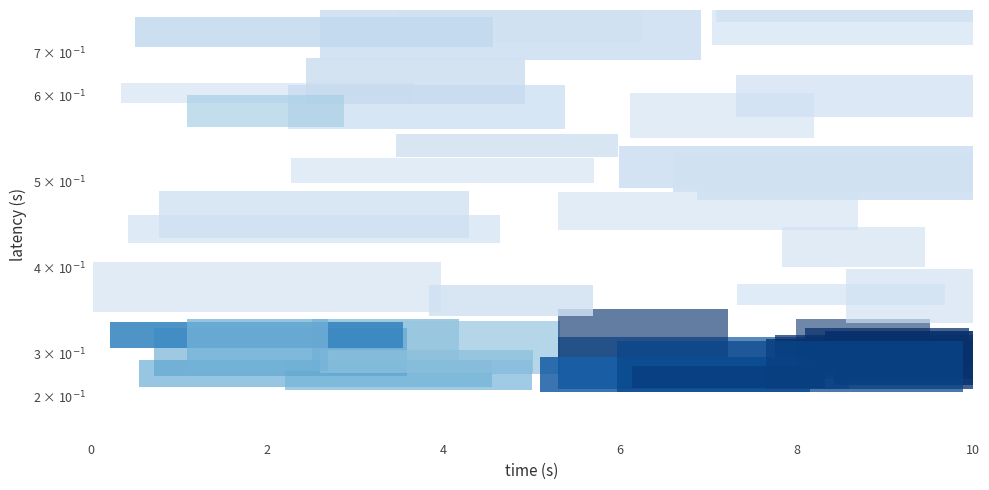

The missing series shows 2 at false. True or false?

False